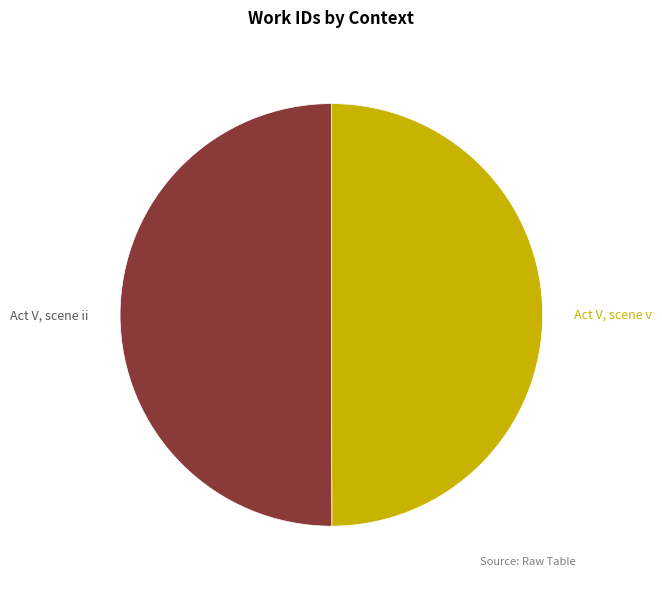

Is there a majority slice in this chart?

Yes